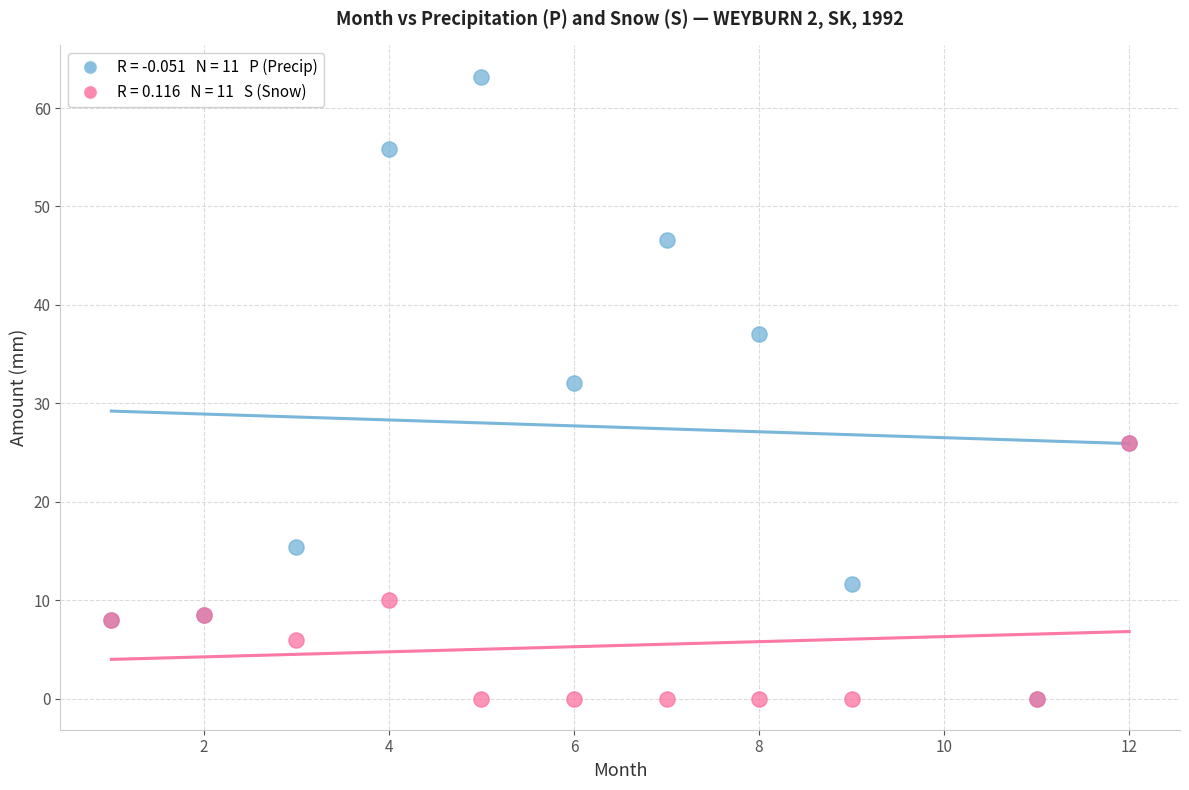

Across all series, what Y value is closest to 31?

32.1